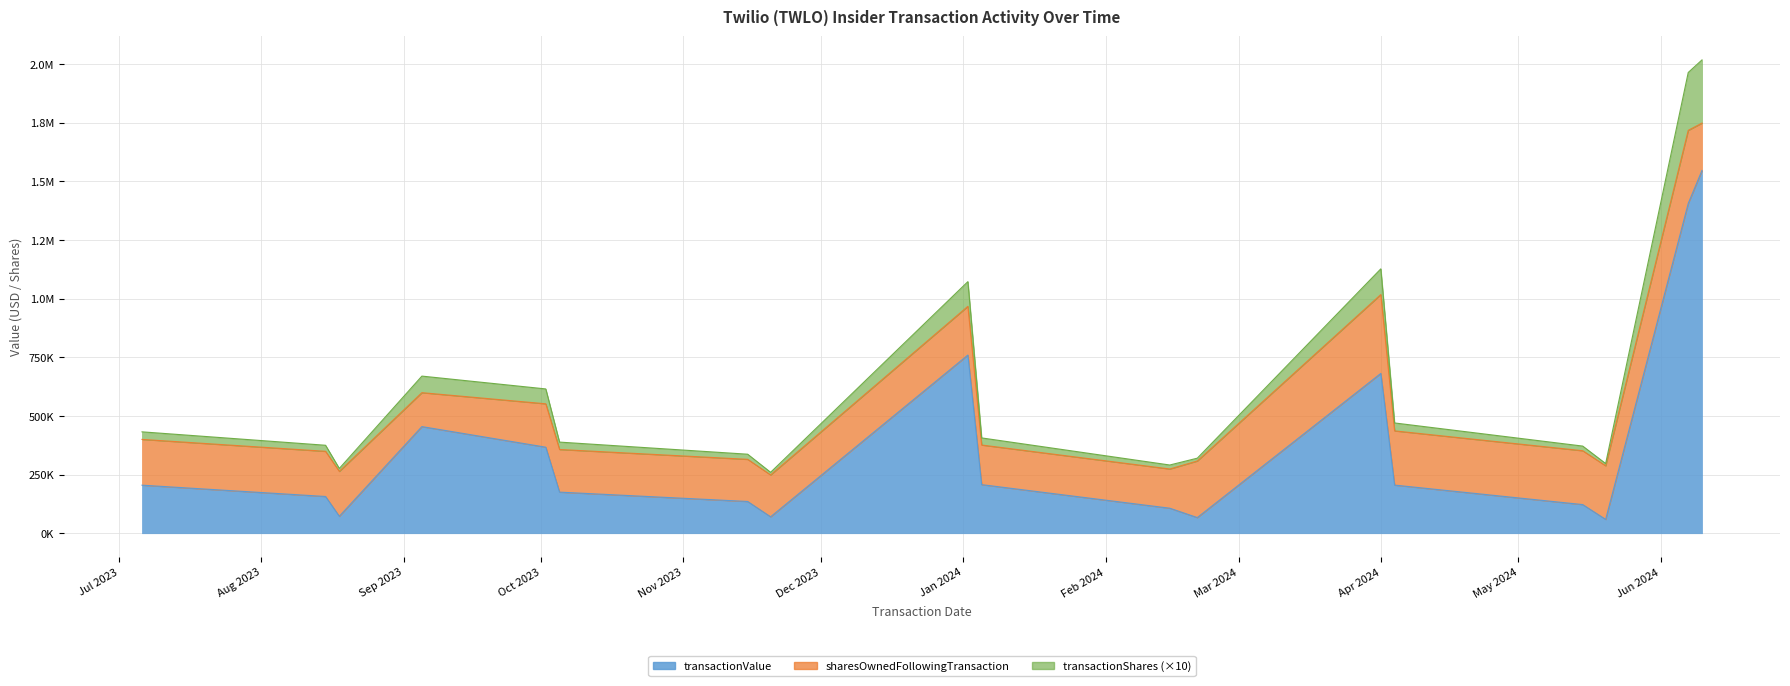

At which category does the chart reach its minimum across all series?

2024-05-20